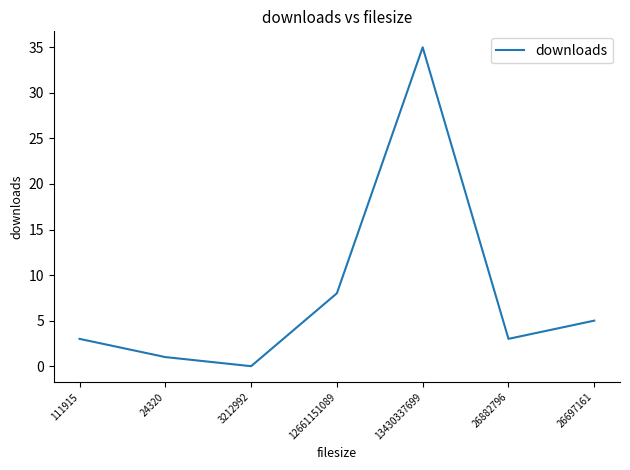

Read the value at 13430337699.

35